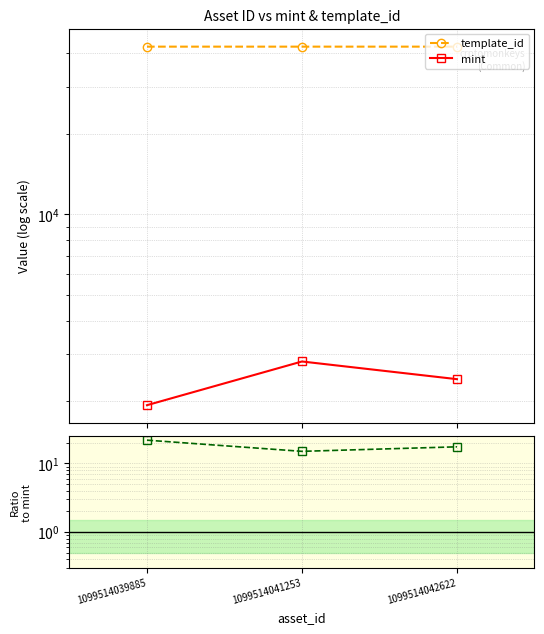

What is the difference between the maximum and minimum values in the template_id / mint series?

6.9